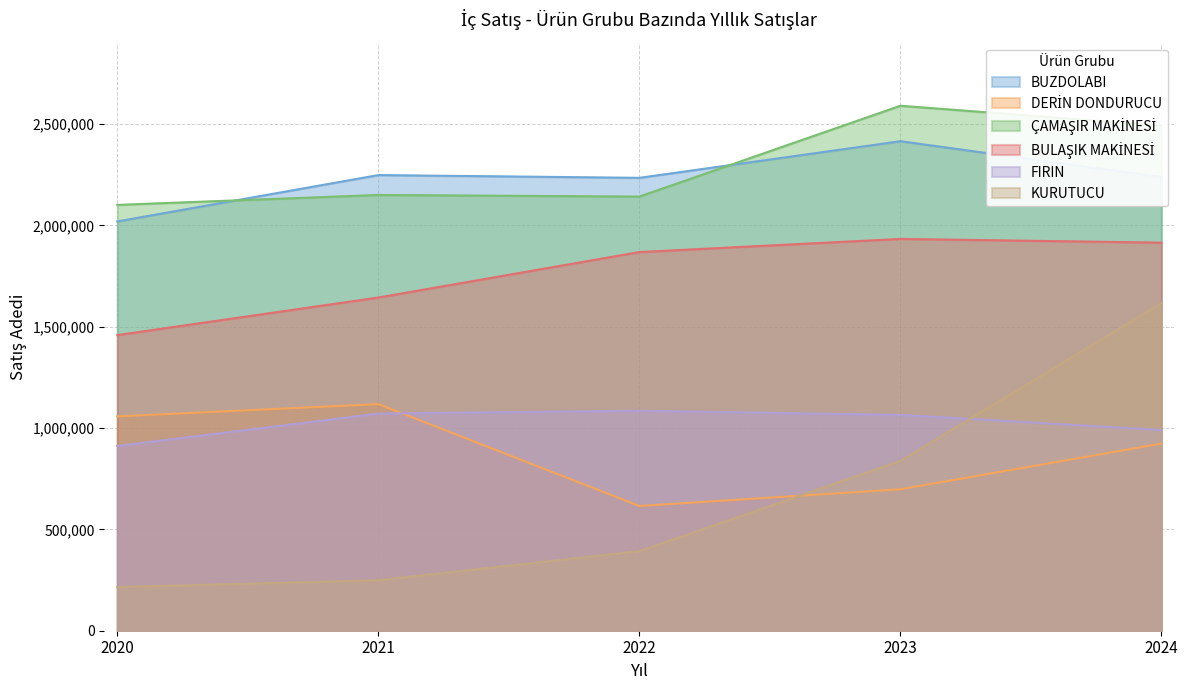

Reading left to right, list all the values displayed in this chart.

BUZDOLABI: 2019363	2248051	2234401	2415036	2238539
DERİN DONDURUCU: 1057570	1117984	615426	697914	923271
ÇAMAŞIR MAKİNESİ: 2100945	2149938	2141871	2590108	2492105
BULAŞIK MAKİNESİ: 1458603	1643820	1868249	1933046	1914697
FIRIN: 911457	1071301	1085484	1064689	990272
KURUTUCU: 215312	249335	392708	838106	1616635